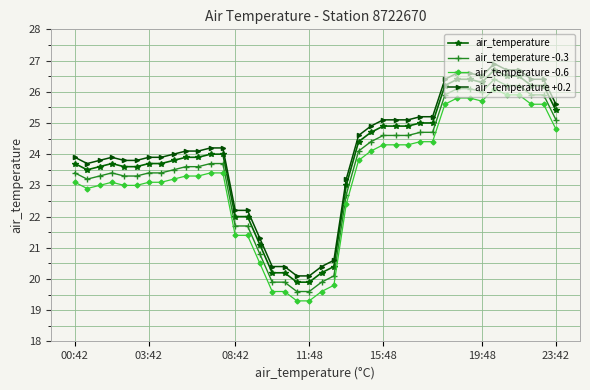

List the series in order of their overall mean, lowest first.

air_temperature -0.6, air_temperature -0.3, air_temperature, air_temperature +0.2